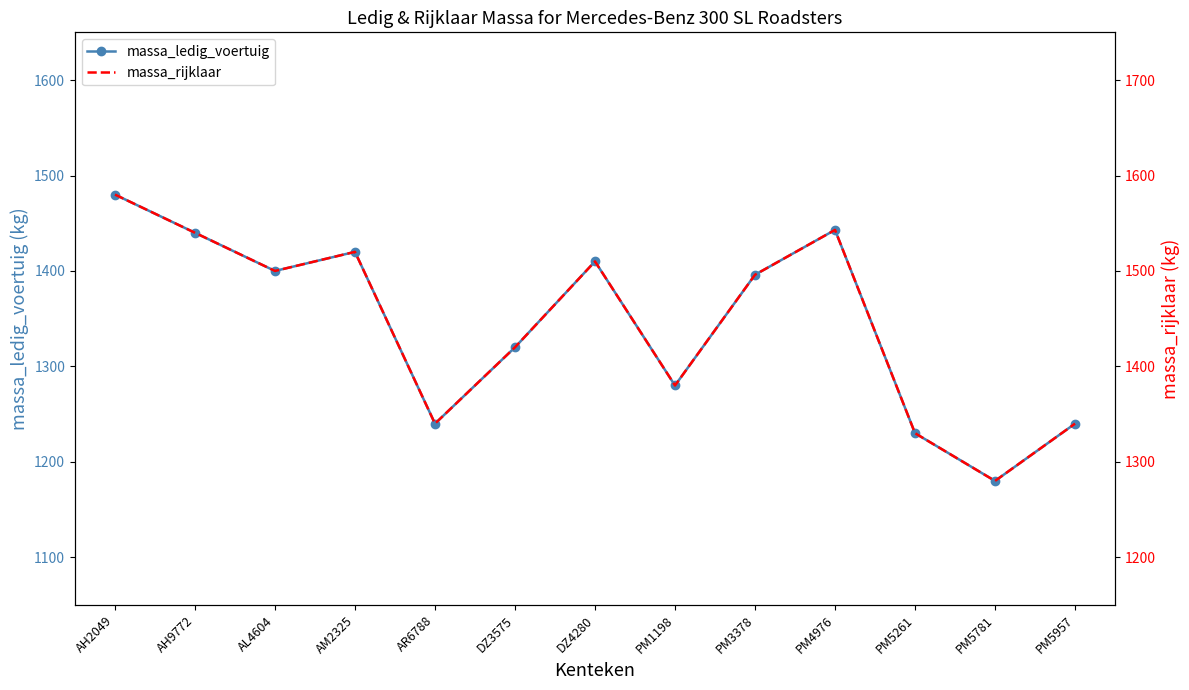

What is the label of the 13th point from the left?

PM5957